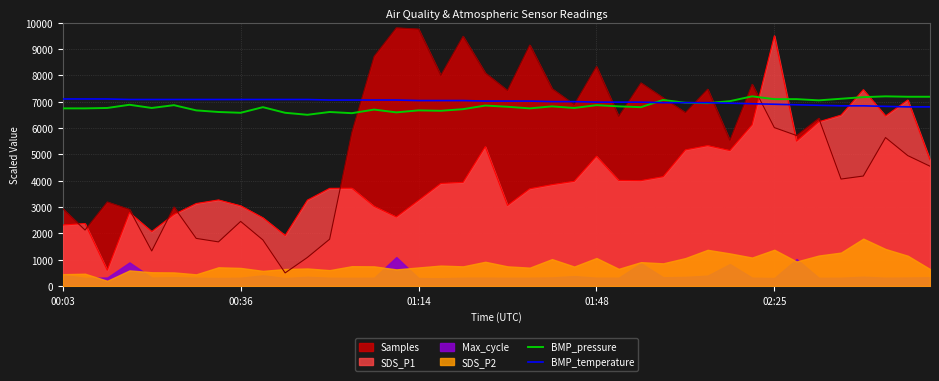

Where is BMP_temperature nearest to the value 6950?

27